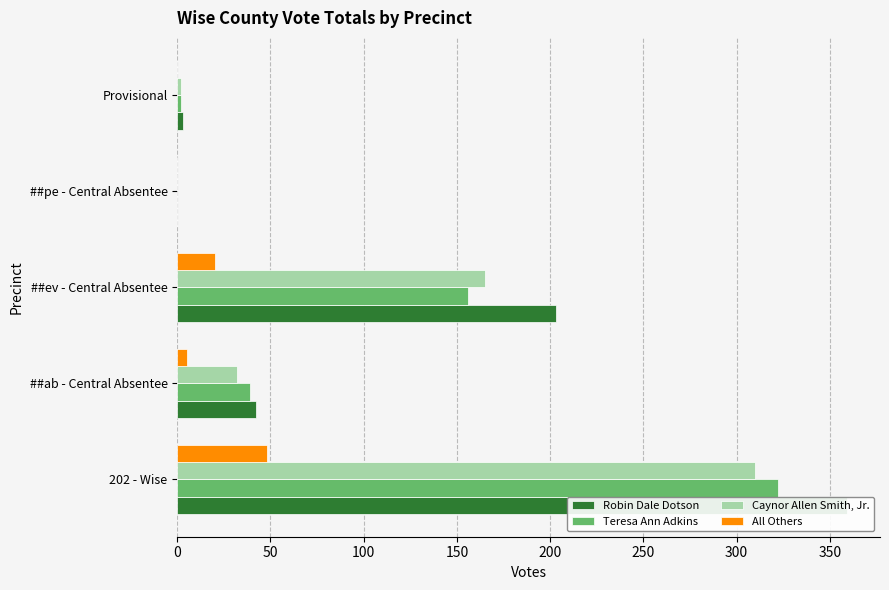

Which series changed the most between 202 - Wise and ##pe - Central Absentee?

Robin Dale Dotson